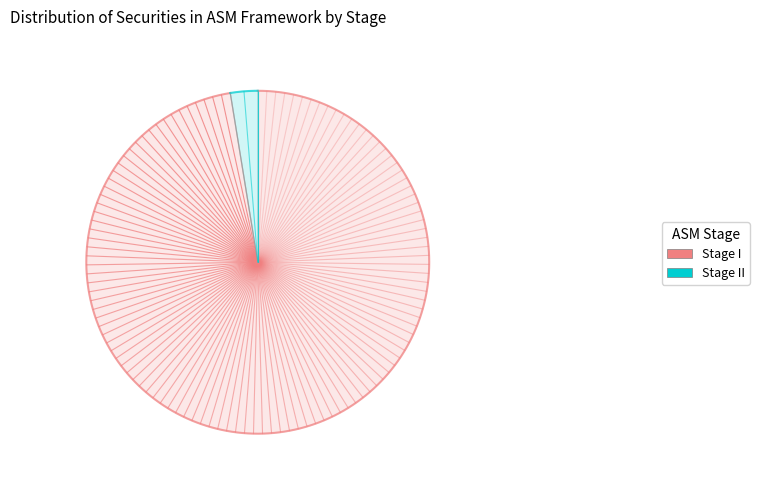

Which category has the smallest portion of the pie?

Stage II